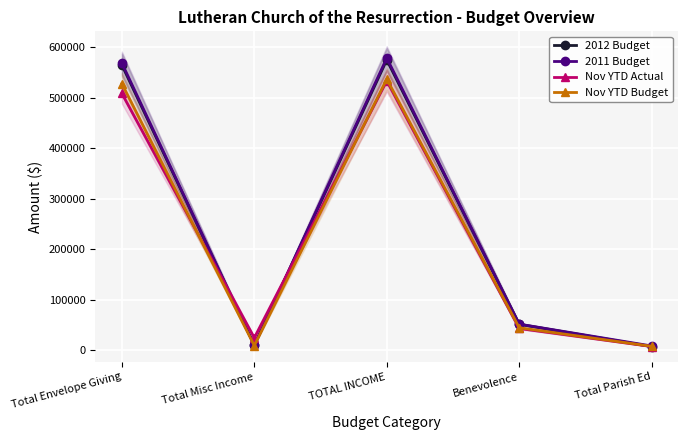

At how many categories does at least one series exceed 451483?

2